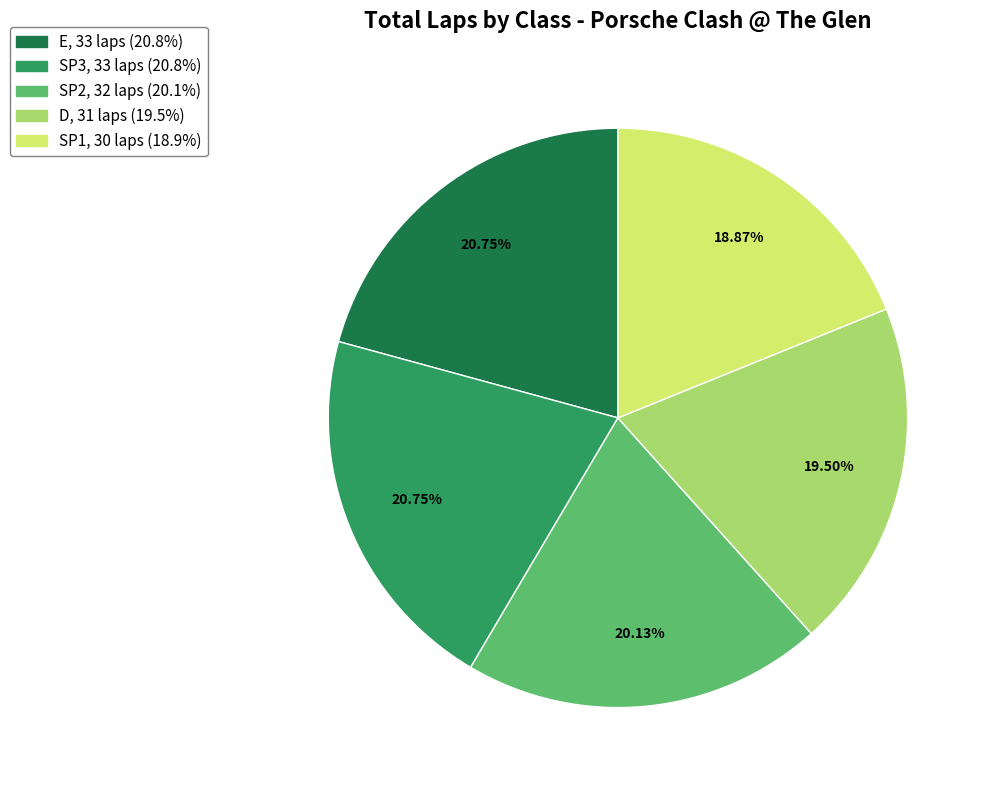

Count the number of slices in the pie.

5